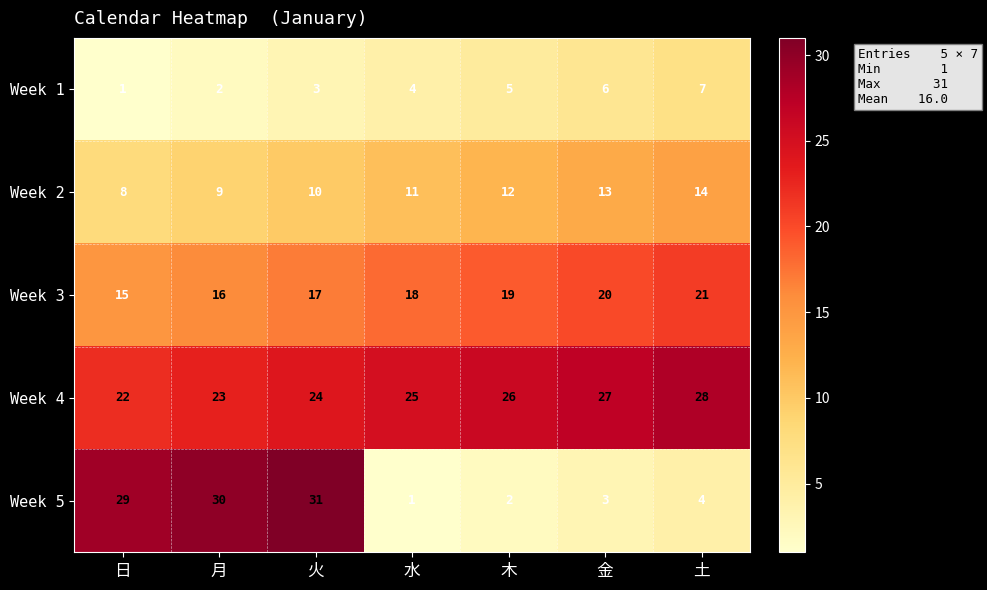

How many data points does each series have?

7